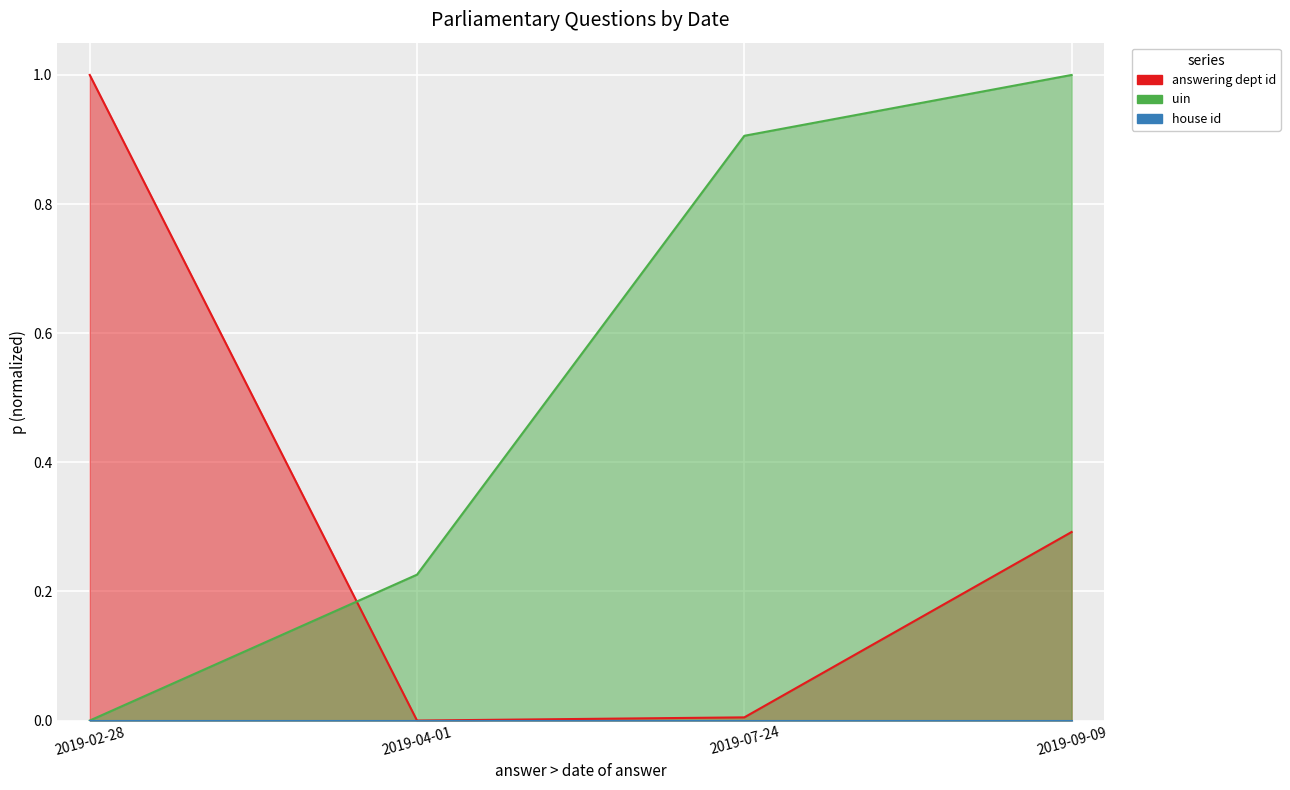

How many values in the answering dept id series exceed 0?

3